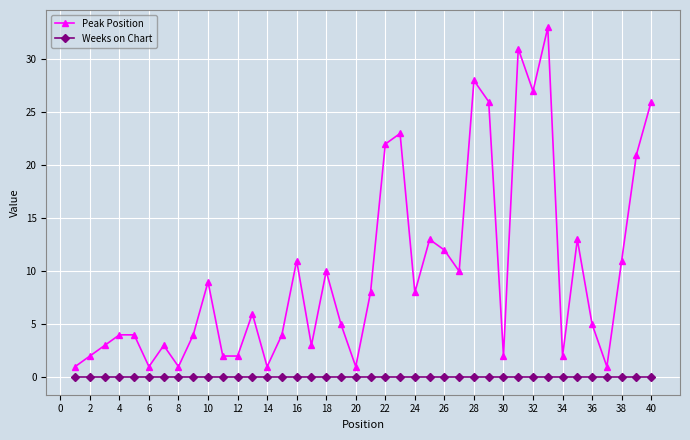

Which series has the largest total across all categories?

Peak Position